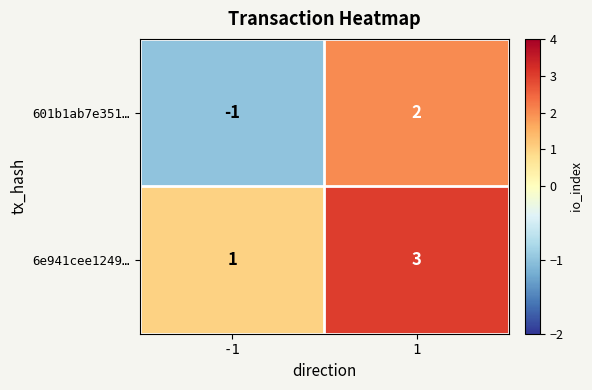

What is the difference between the 601b1ab7e351… values at -1 and 1?

3